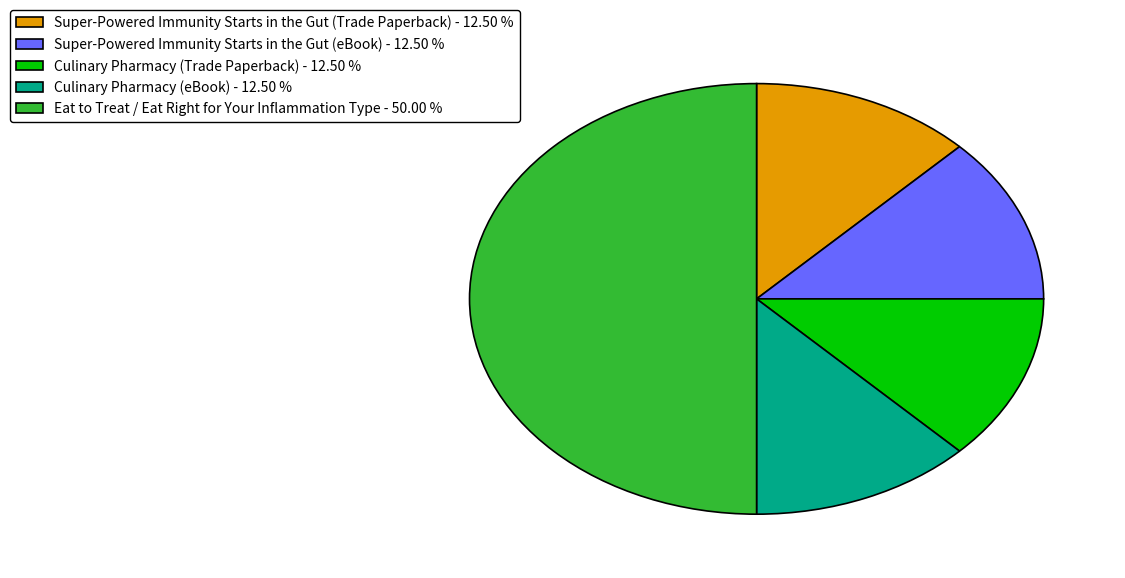

Is Super-Powered Immunity Starts in the Gut (eBook) - 12.50 % the majority of the pie?

No